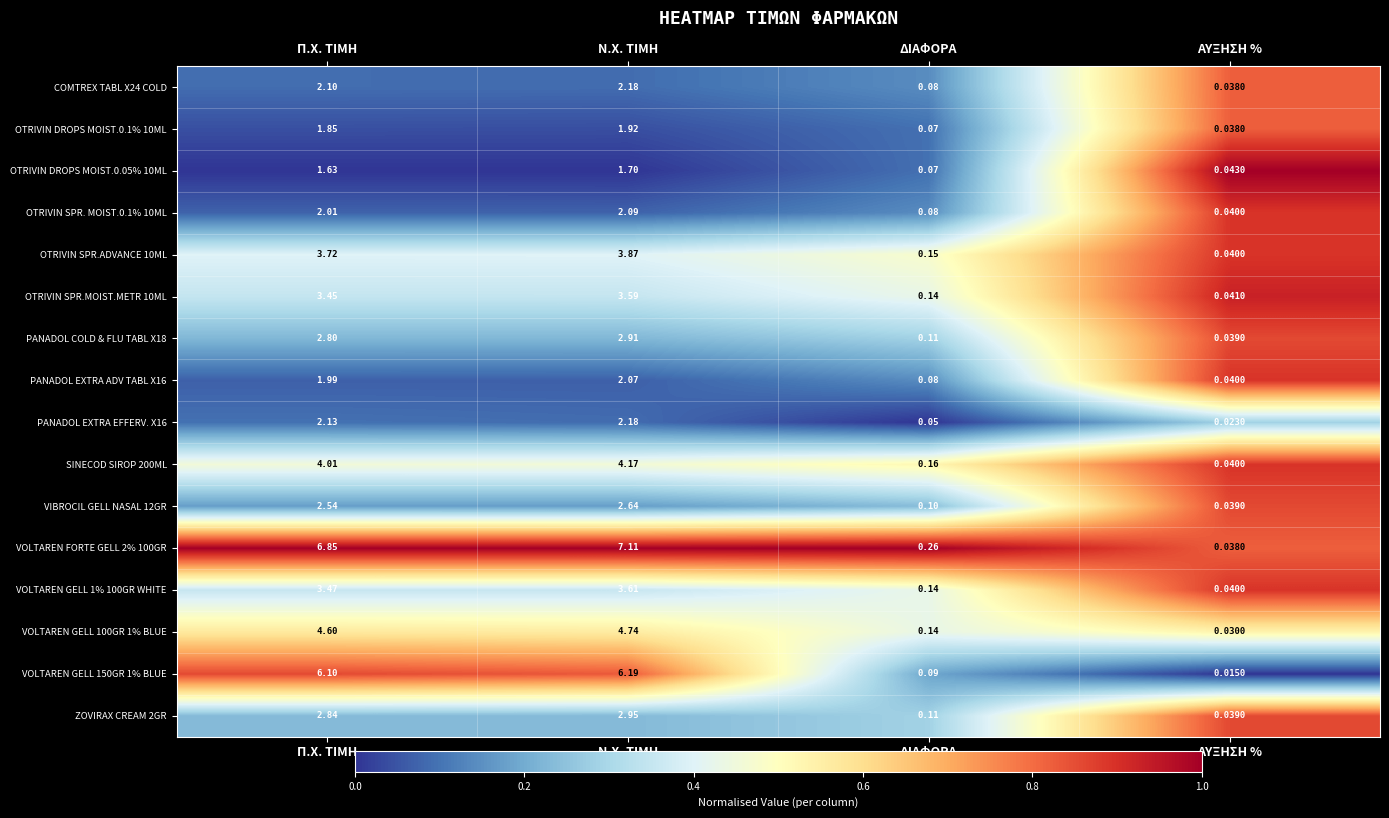

Is the value of OTRIVIN SPR.MOIST.METR 10ML at ΑΥΞΗΣΗ % greater than the value of OTRIVIN DROPS MOIST.0.05% 10ML at ΑΥΞΗΣΗ %?

No